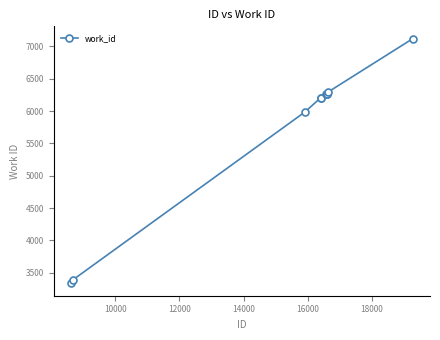

What is the difference between the second highest and second lowest values?

2901